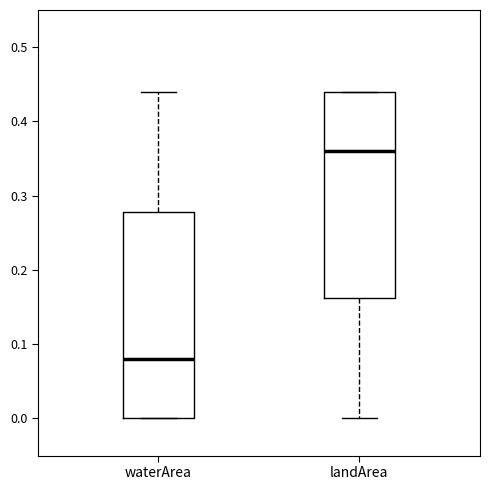

Which box has the lowest median line?

waterArea